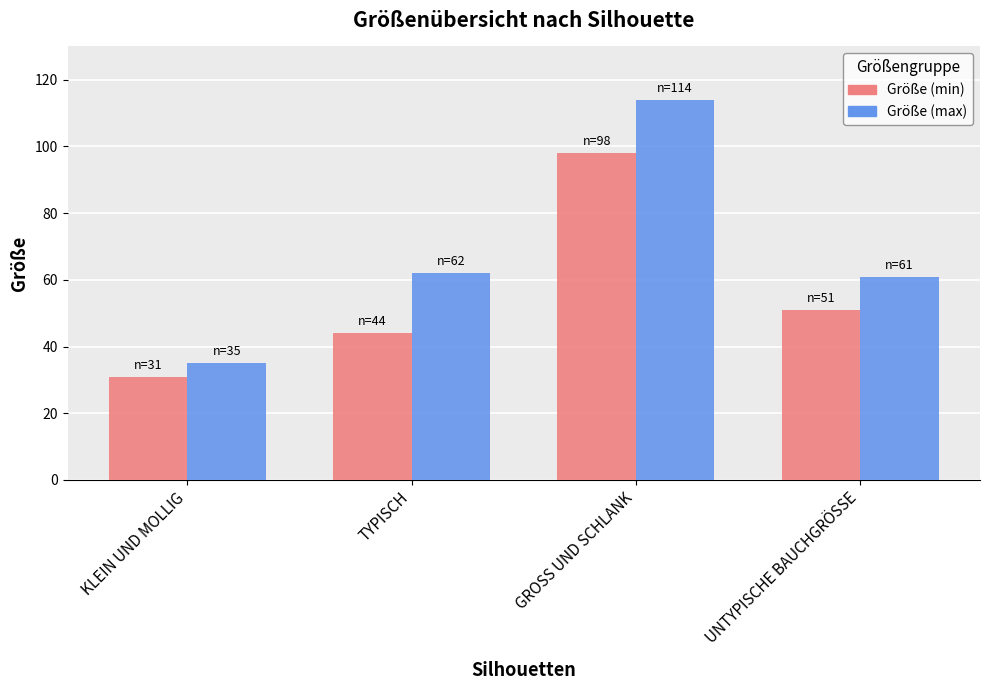

Are the bars horizontal?

No